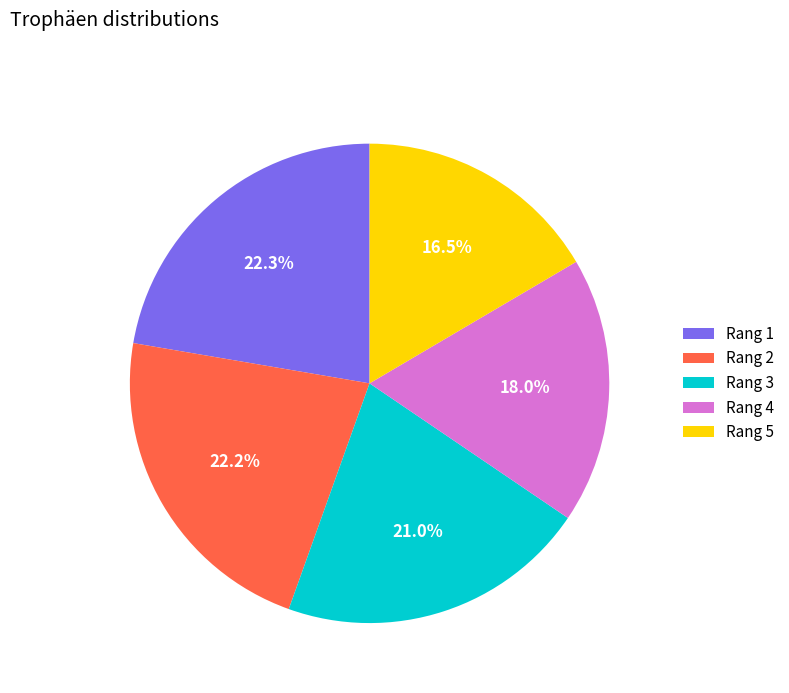

How much of the chart is everything except Rang 5?

83.5%